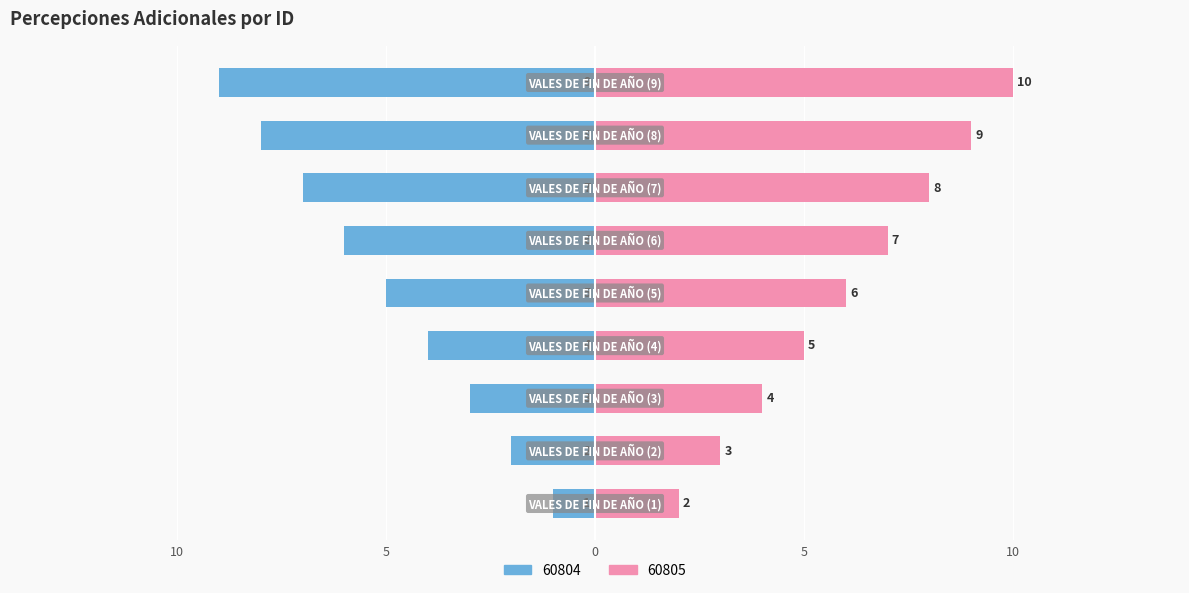

Count the number of categories in the chart.

9